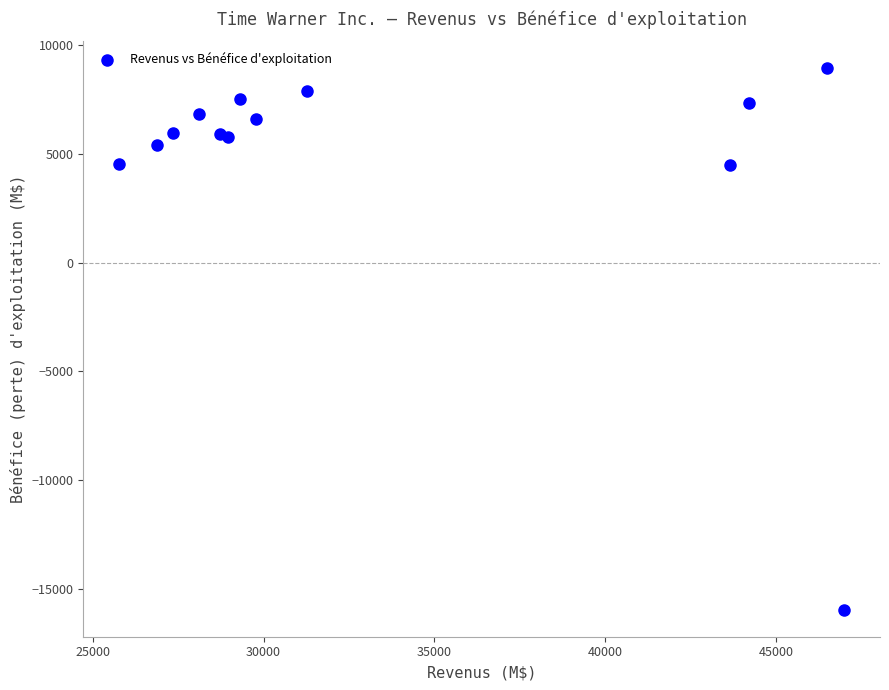

What is the range of Y values (max minus min)?

24906